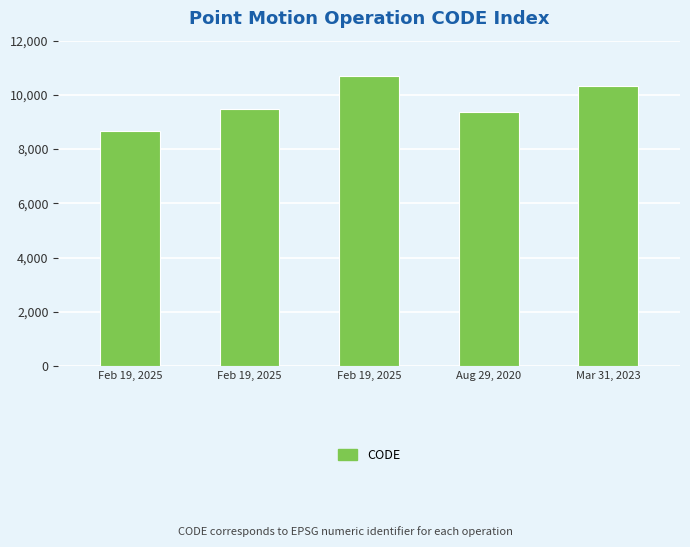

Reading right to left, transcribe all the data shown in this chart.

Mar 31, 2023=10323	Aug 29, 2020=9375	Feb 19, 2025=10707	Feb 19, 2025=9483	Feb 19, 2025=8676